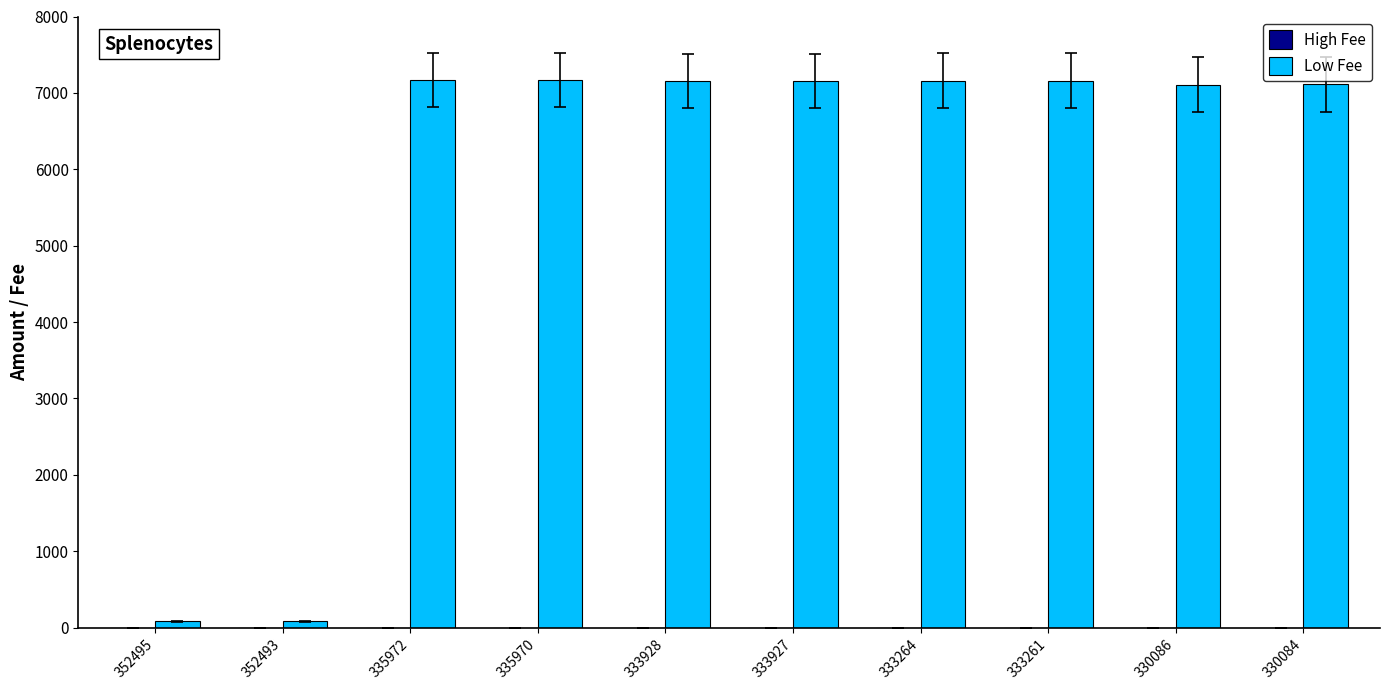

What is the maximum value shown in the chart?

7169.8